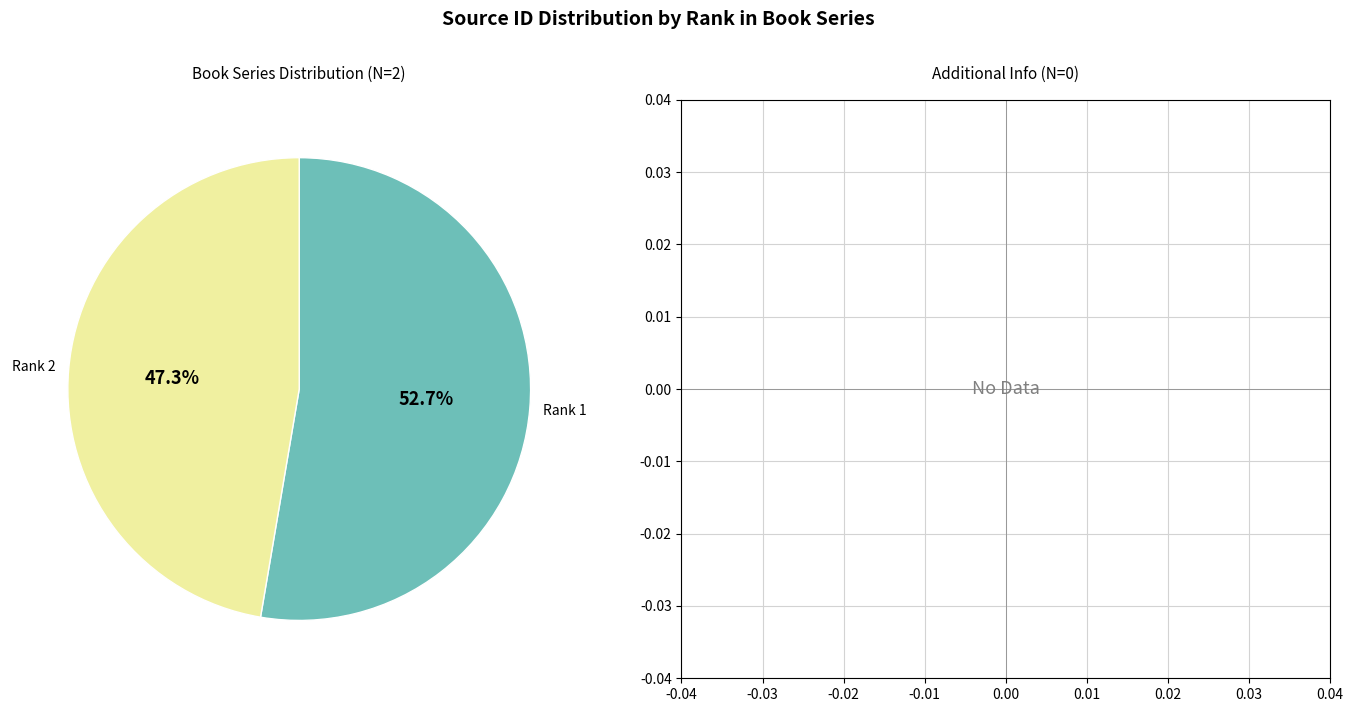

To the nearest percent, what percentage of the pie is Rank 1?

53%